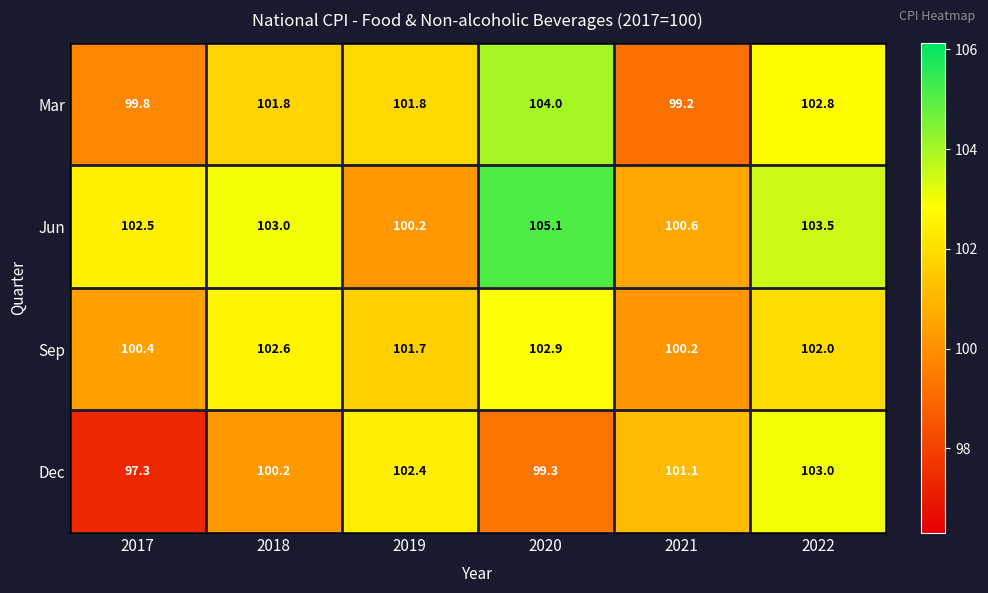

Where does the Mar series first go above 101?

2018